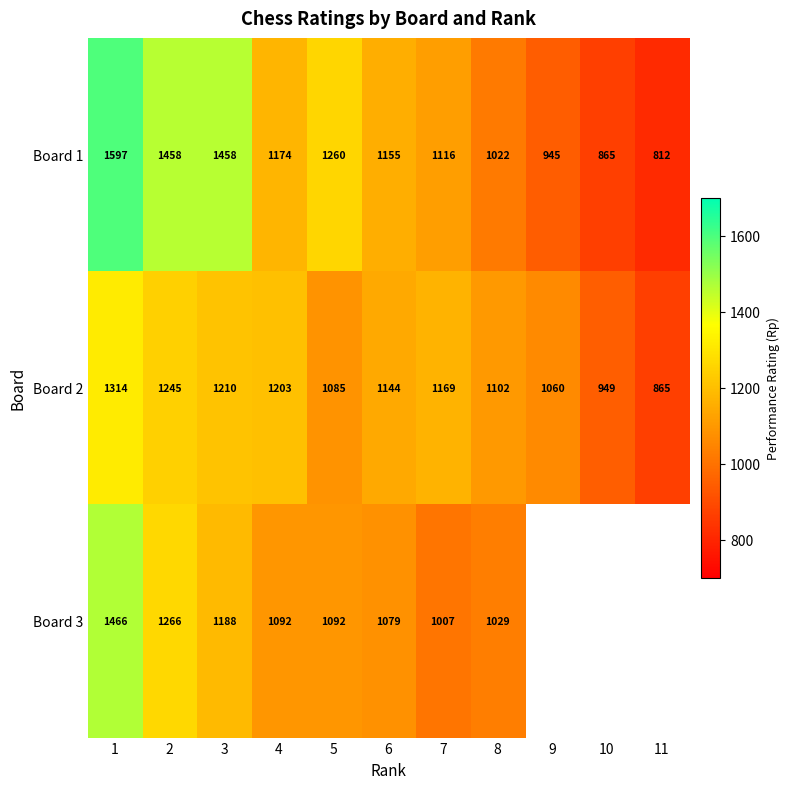

What is the difference between the highest and lowest values at 5?

175